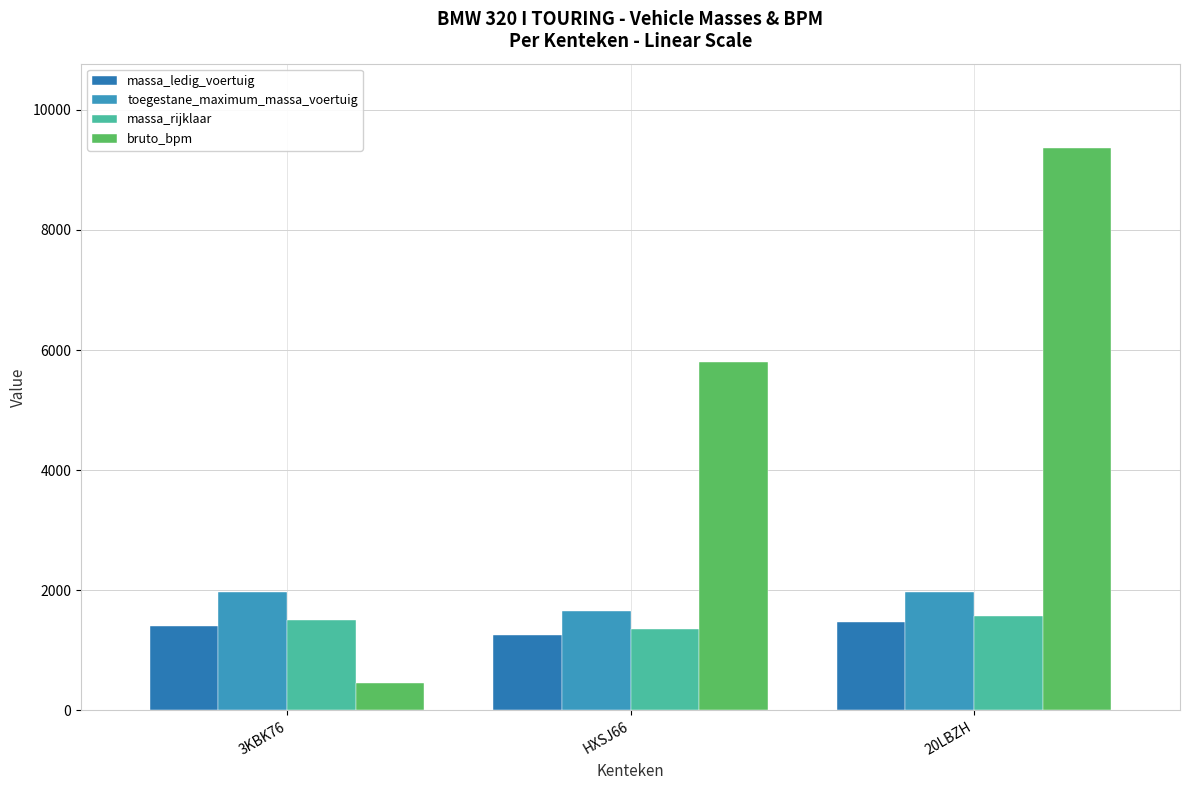

Is it true that massa_rijklaar equals 1570 at 20LBZH?

True